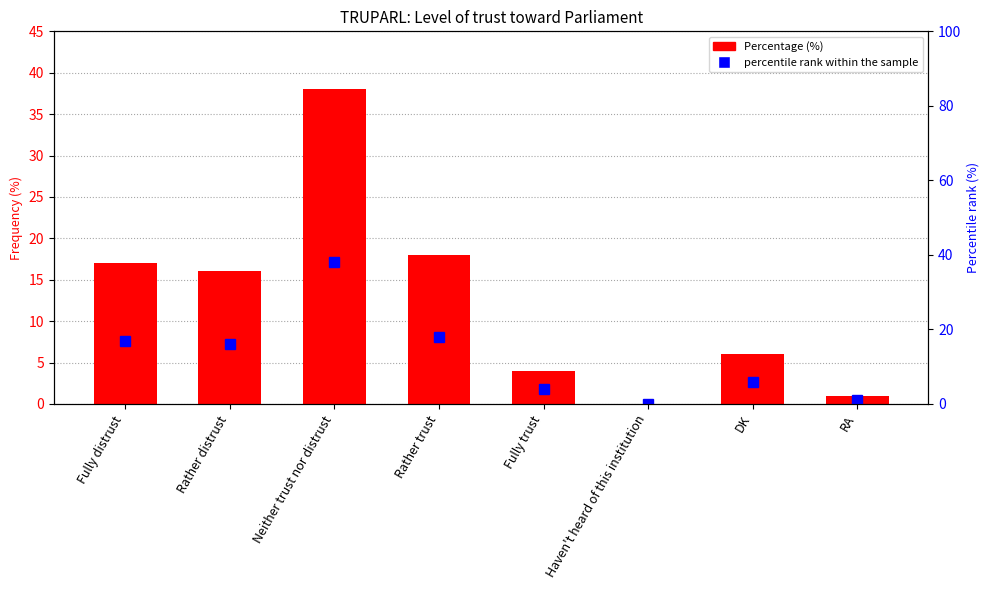

Reading left to right, transcribe all the data shown in this chart.

Percentage: Fully distrust=17	Rather distrust=16	Neither trust nor distrust=38	Rather trust=18	Fully trust=4	Haven't heard of this institution=0	DK=6	RA=1
percentile rank within the sample: Fully distrust=17	Rather distrust=16	Neither trust nor distrust=38	Rather trust=18	Fully trust=4	Haven't heard of this institution=0	DK=6	RA=1